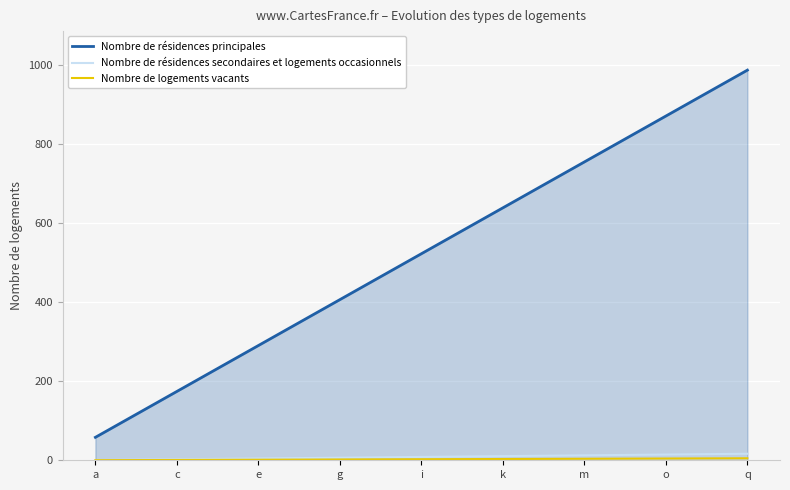

True or false: Nombre de résidences secondaires et logements occasionnels and Nombre de résidences principales cross at least once.

False